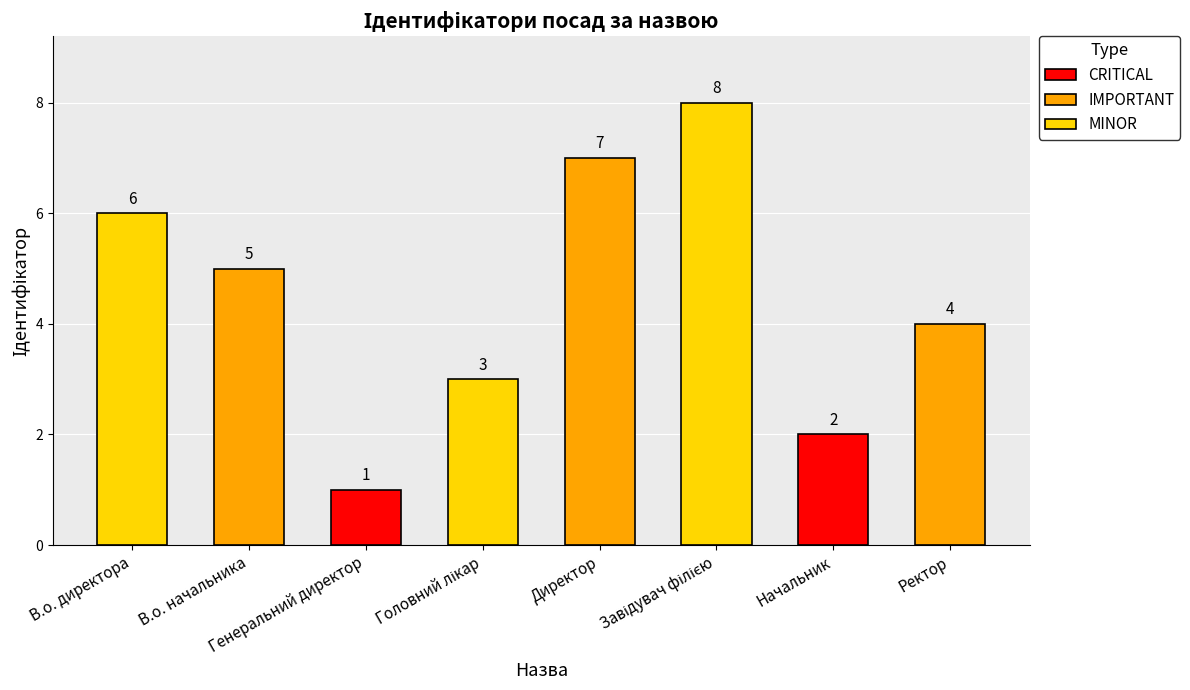

What is the greatest value displayed?

8